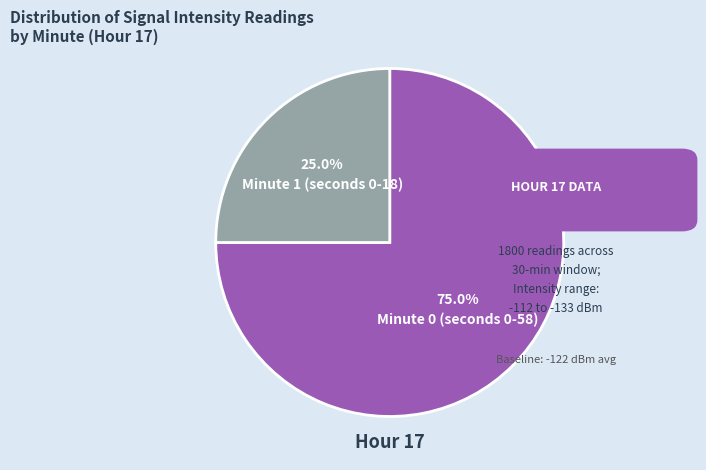

How many slices are in this pie chart?

2